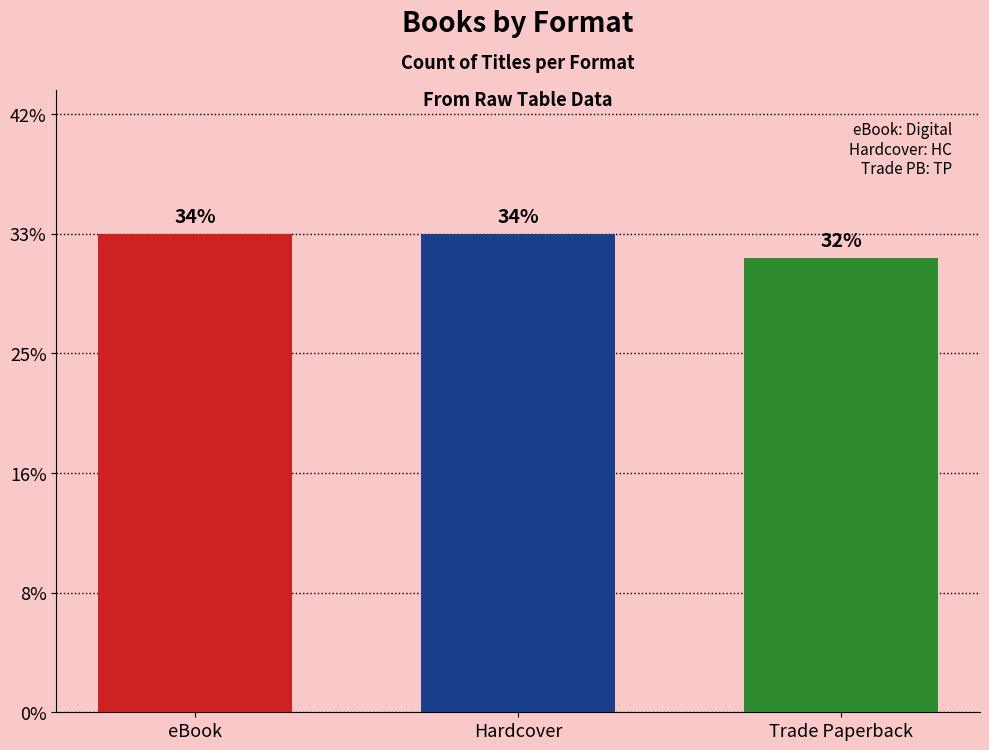

Does the chart contain any negative values?

No